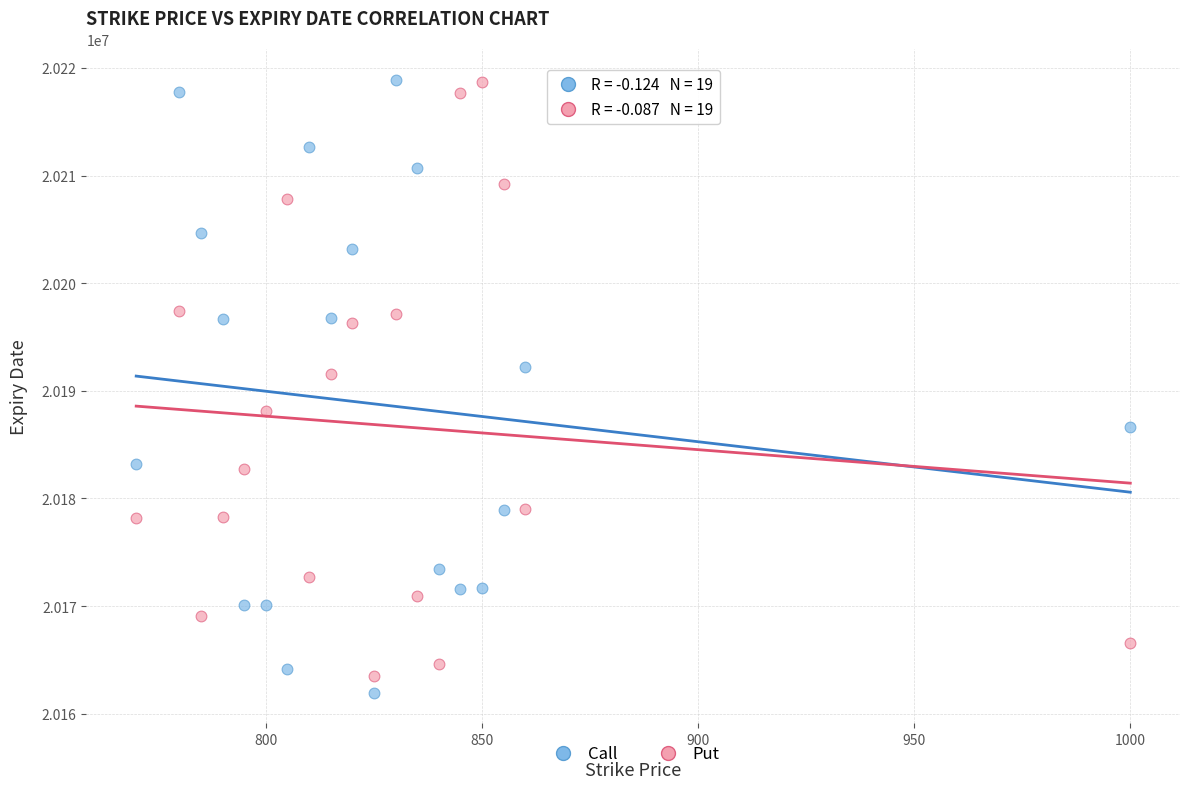

Which series reaches the minimum Y coordinate?

Call